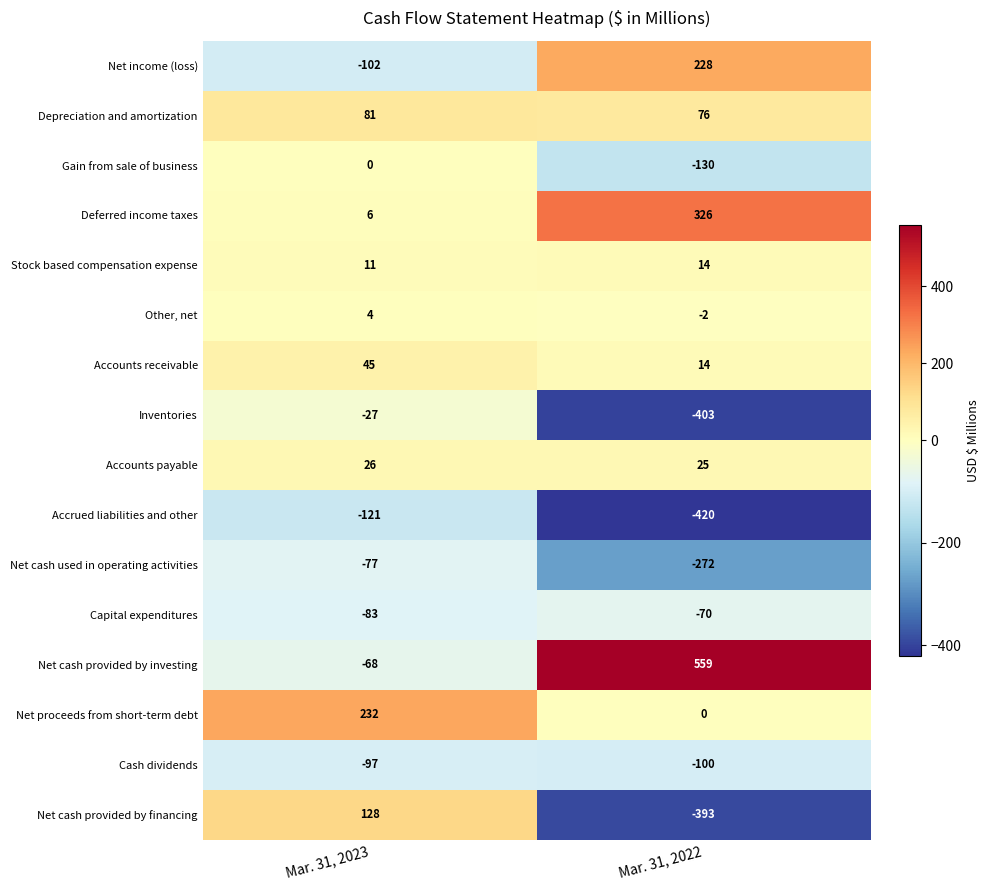

Which series has the largest total across all categories?

Net cash provided by investing